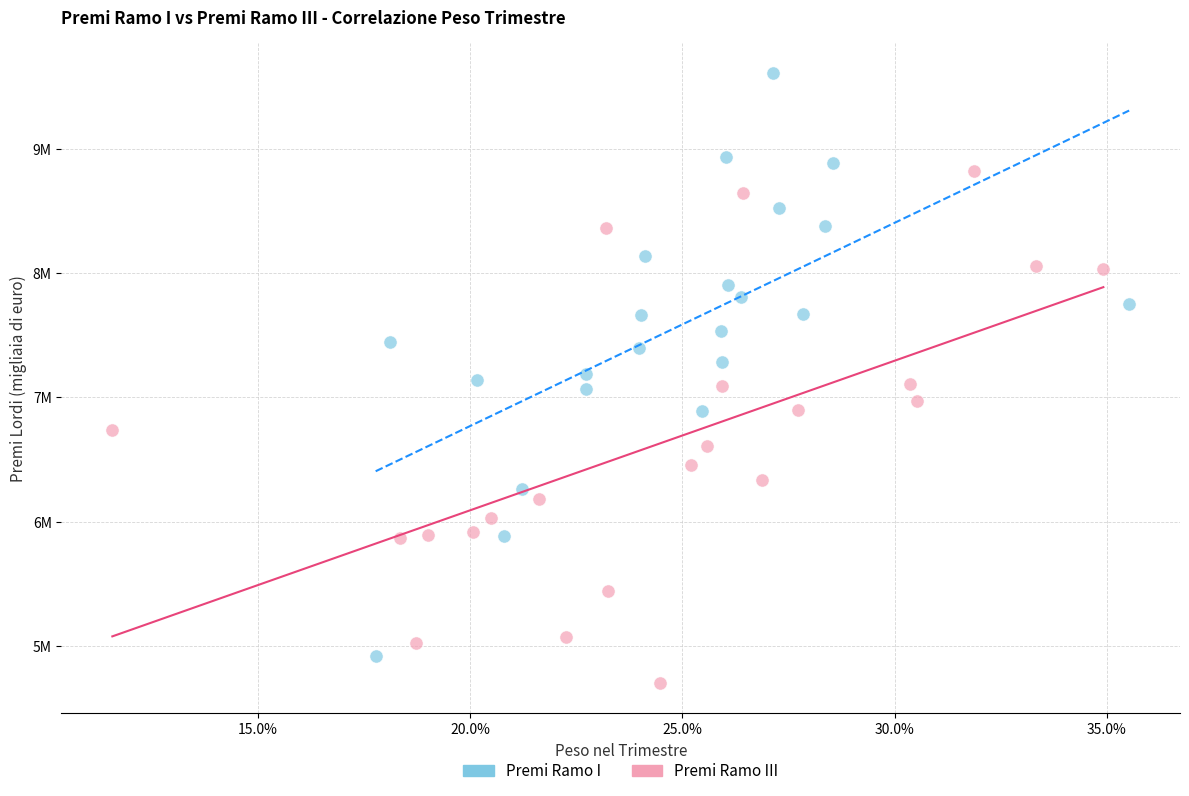

What are all the series names shown in the legend?

Premi Ramo I, Premi Ramo III